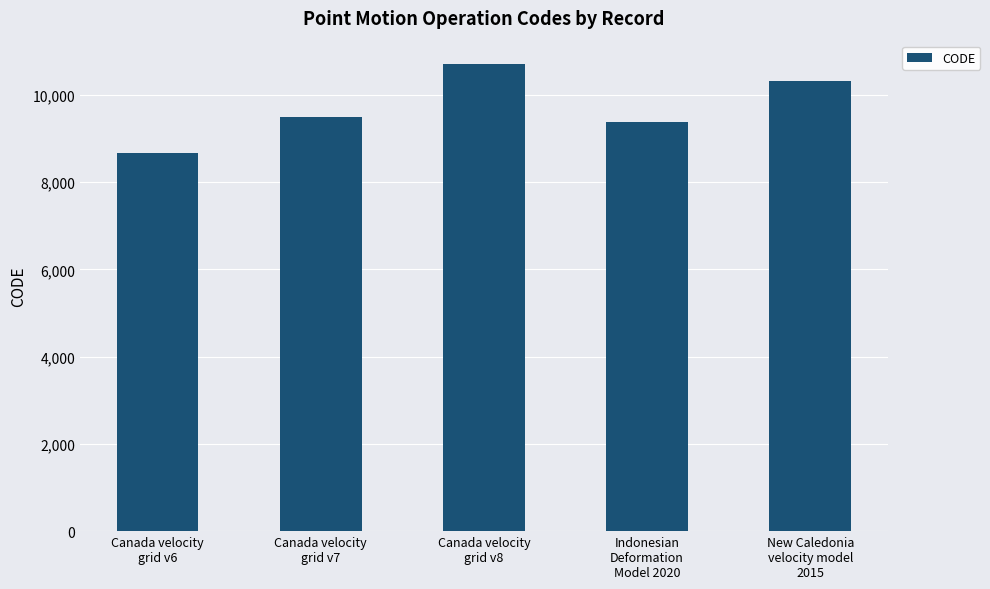

Is it true that the value at Canada velocity
grid v6 is 13167?

False